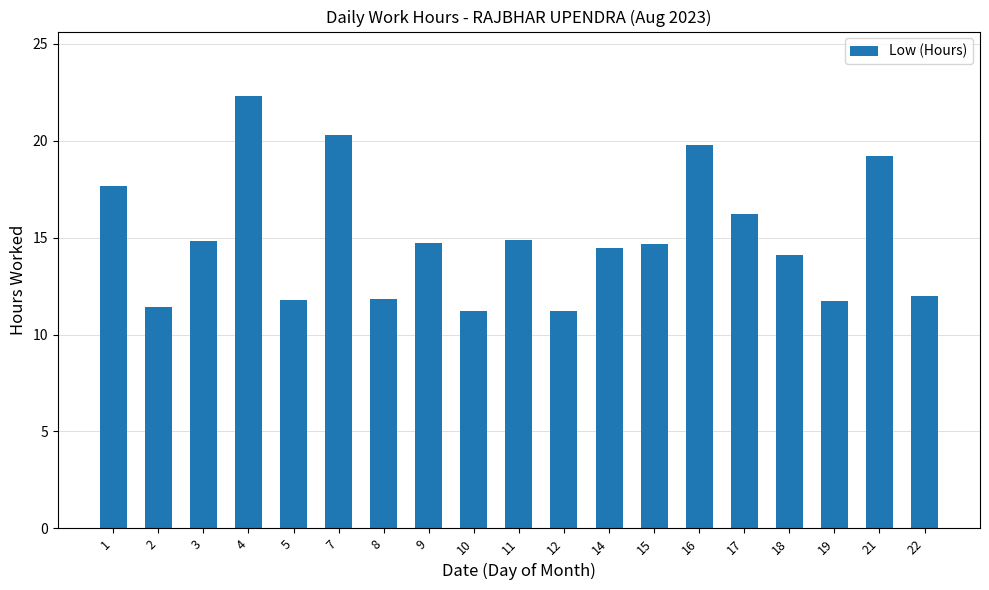

True or false: the data shows 4.0 at 19.

False